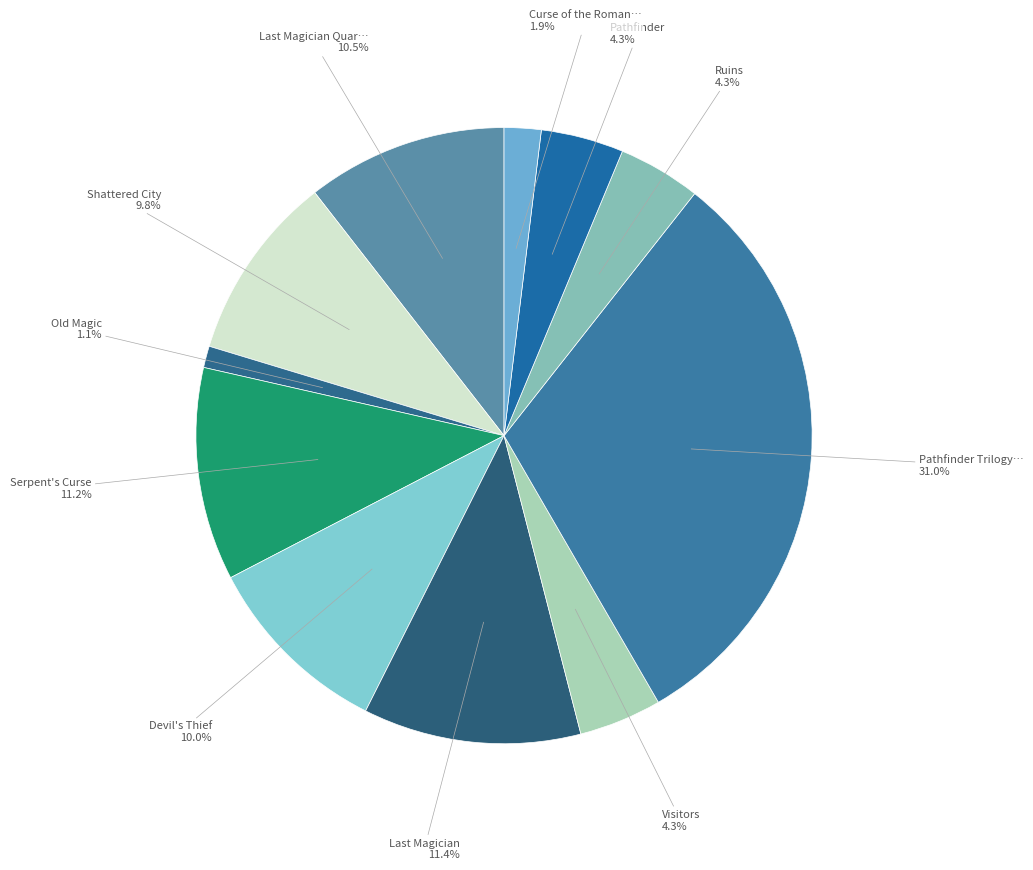

Count the number of slices in the pie.

11